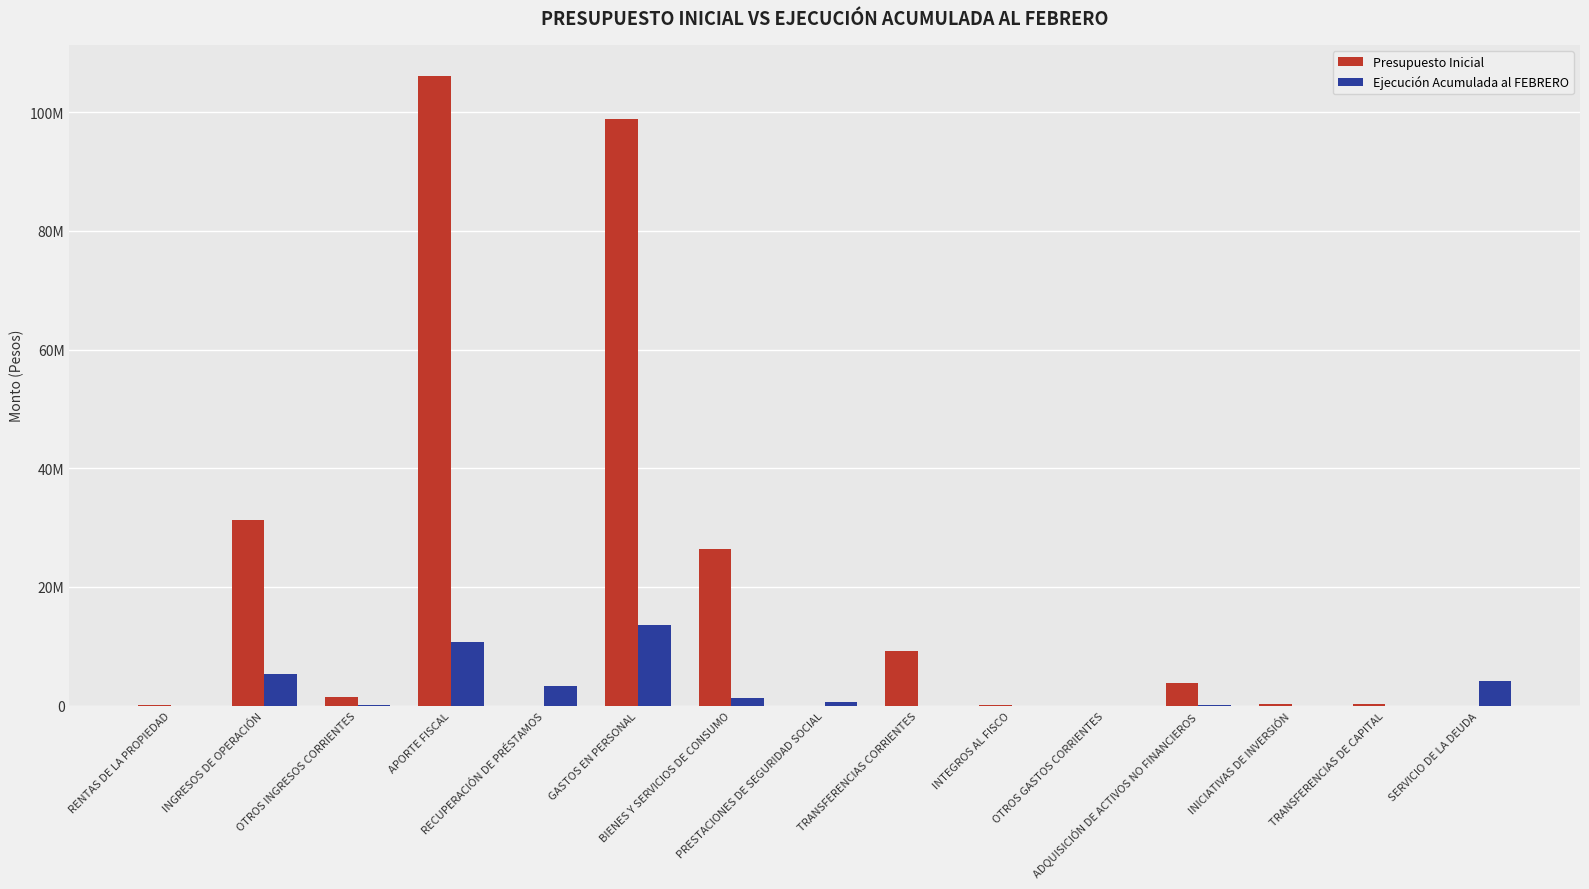

Which label corresponds to the largest value in the chart?

APORTE FISCAL